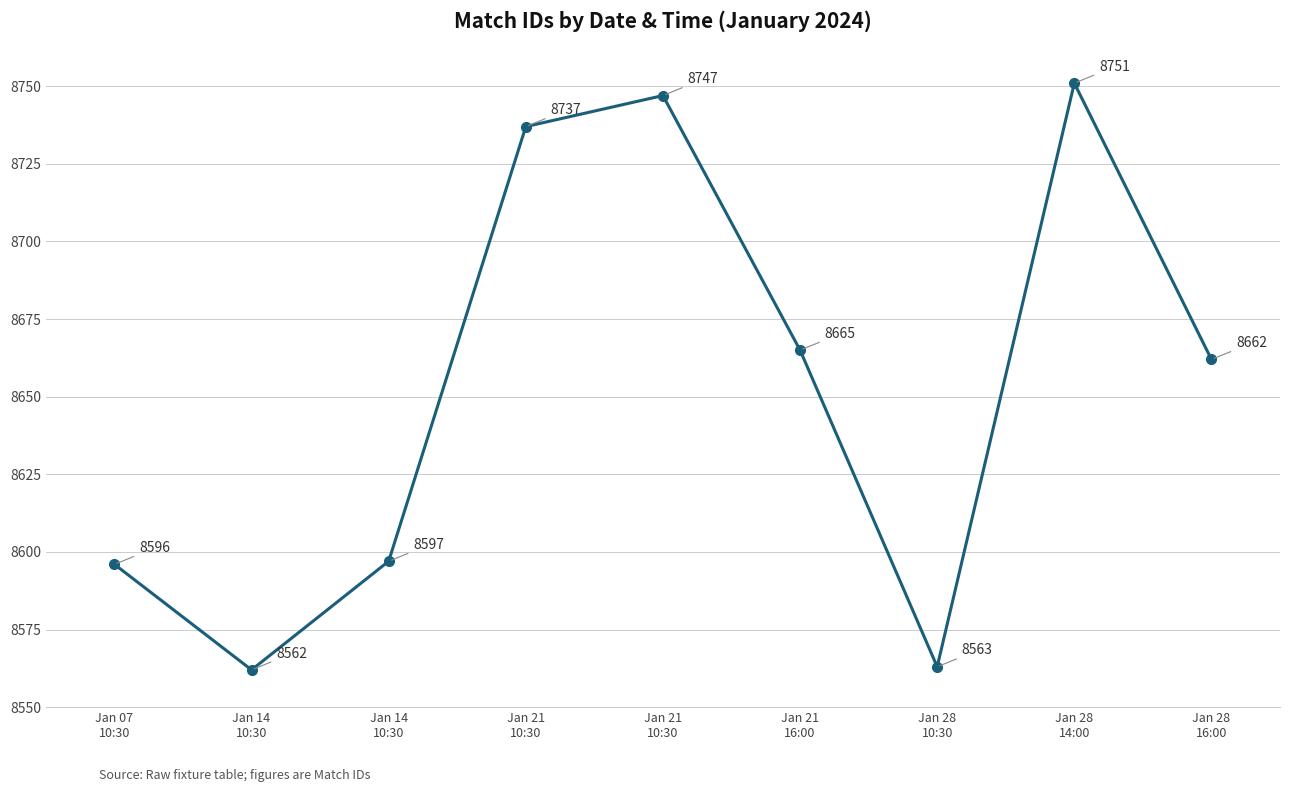

True or false: the data shows 4677 at Jan 28
10:30.

False